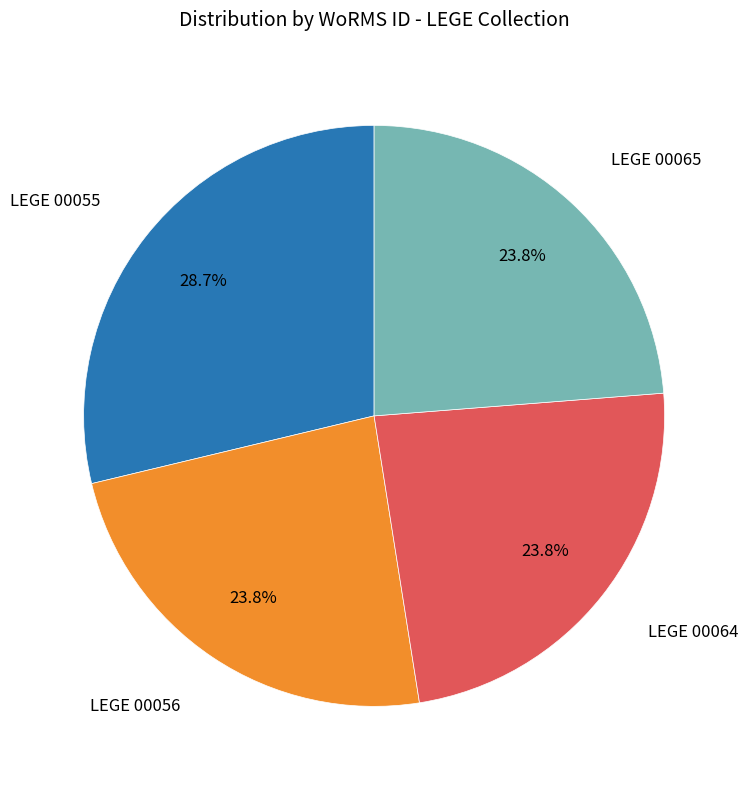

What portion of the pie excludes LEGE 00064?

76.2%